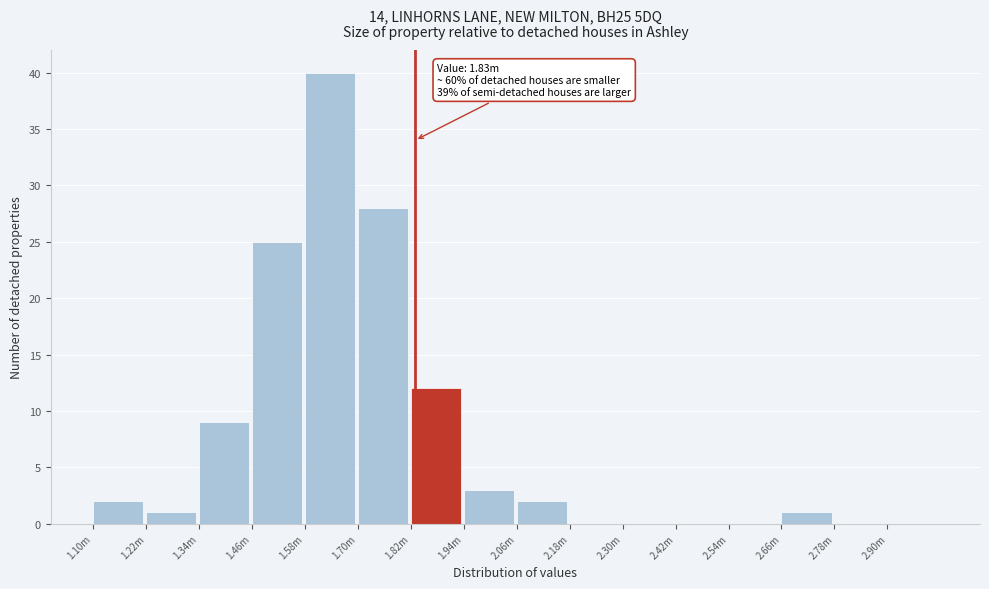

Reading left to right, transcribe all the data shown in this chart.

1.10m=2	1.22m=1	1.34m=9	1.46m=25	1.58m=40	1.70m=28	1.82m=12	1.94m=3	2.06m=2	2.18m=0	2.30m=0	2.42m=0	2.54m=0	2.66m=1	2.78m=0	2.90m=0